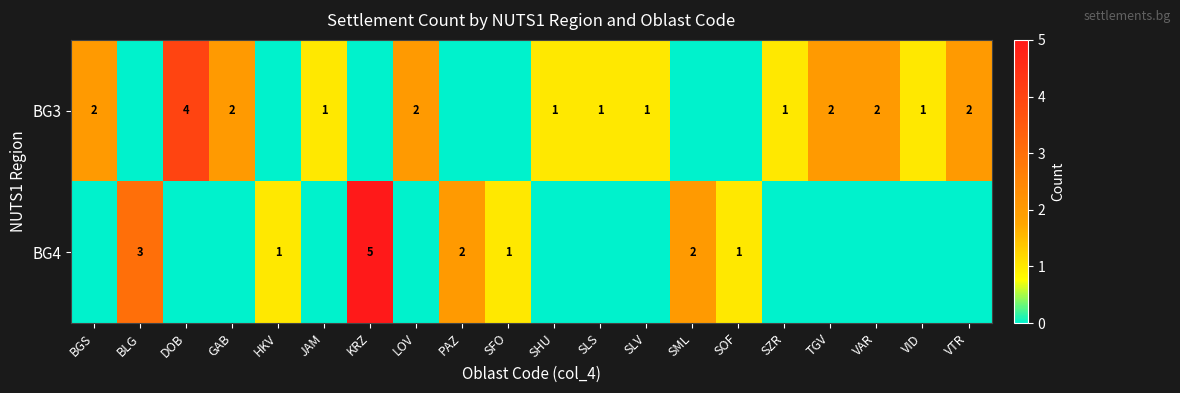

Between BGS and TGV, which is larger?

BGS